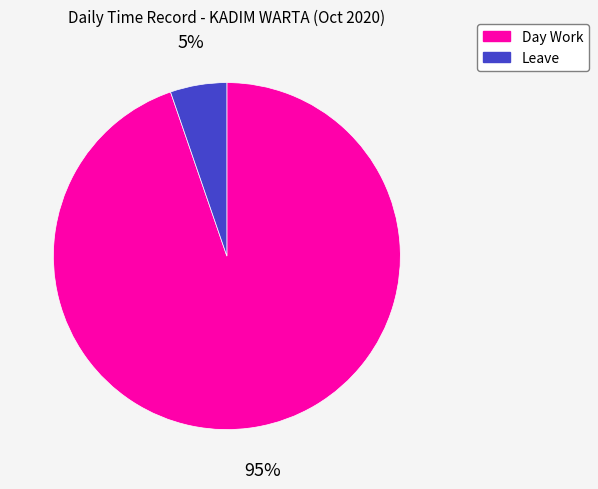

Which slice is the largest?

Day Work